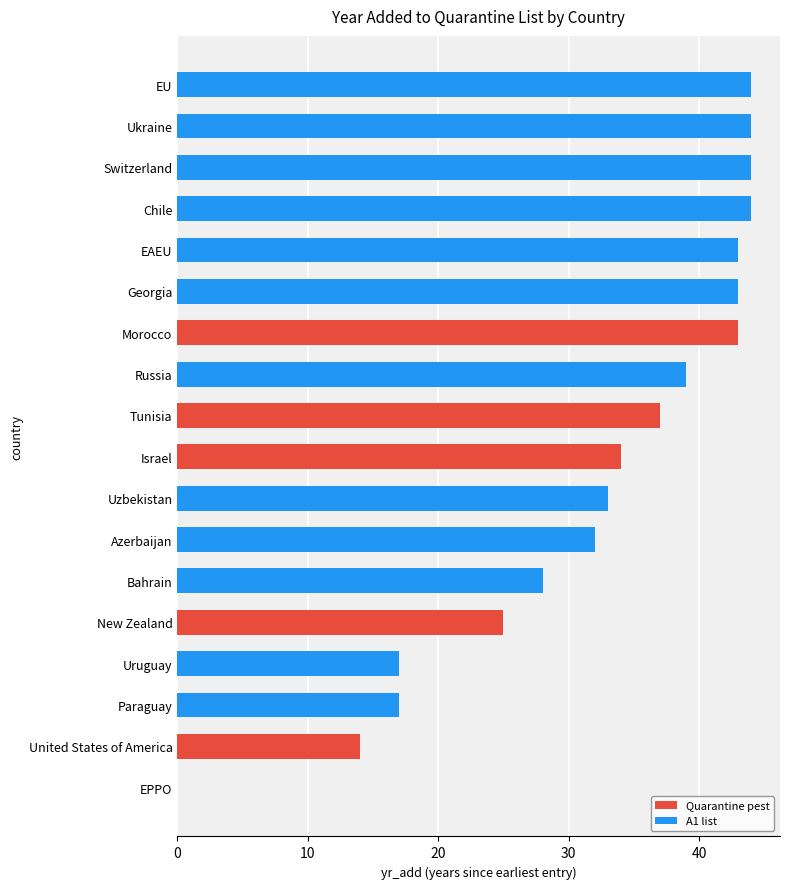

What is the maximum value shown in the chart?

44